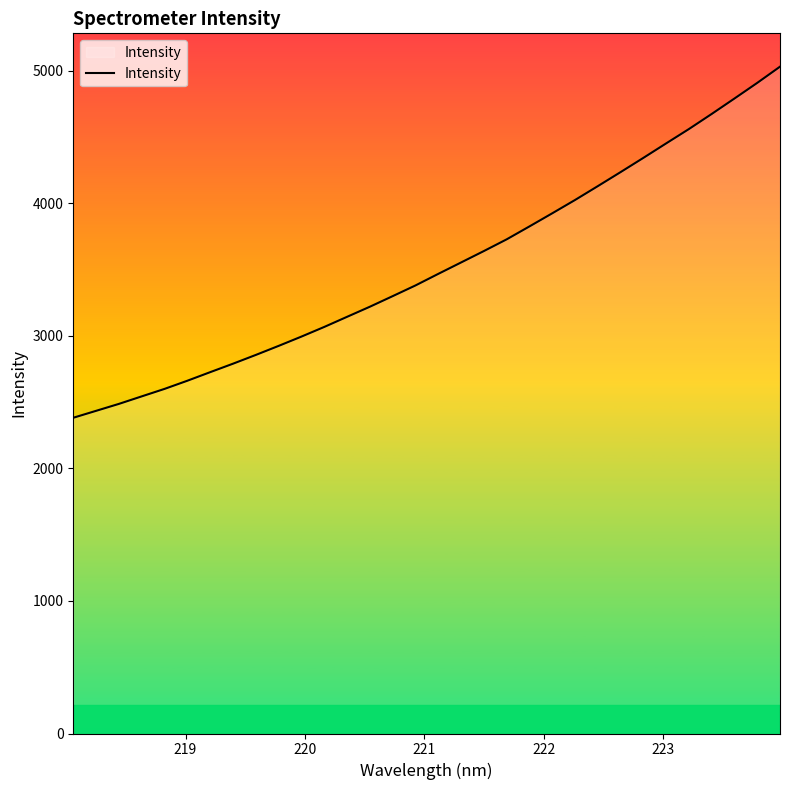

Count the number of categories in the chart.

32